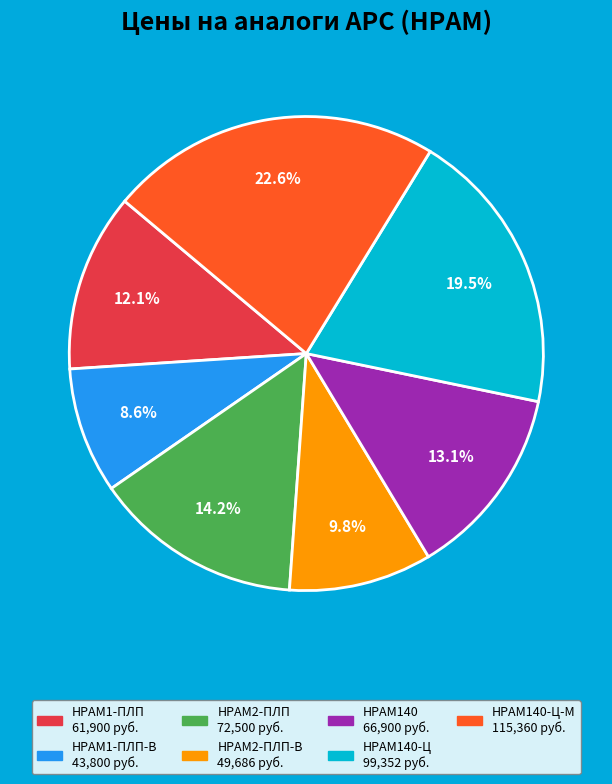

Is there any slice that represents more than half of the pie?

No